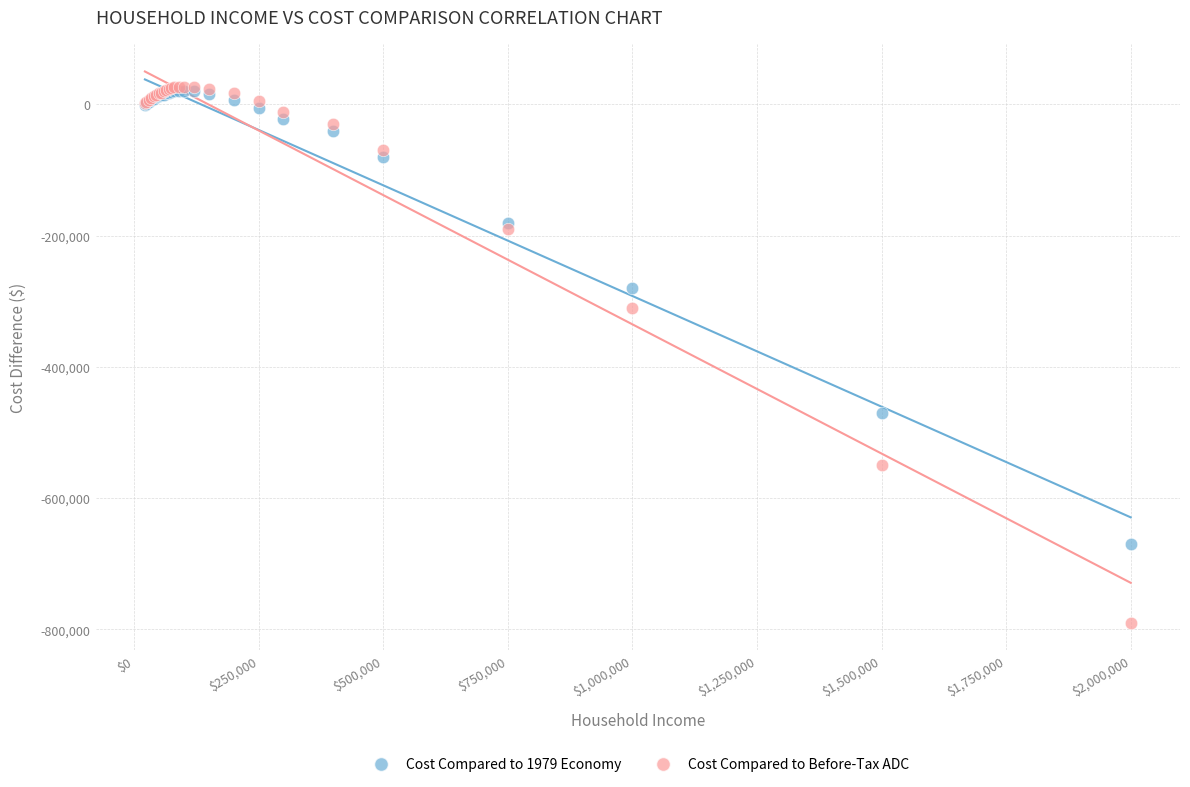

Which series contains the lowest Y value?

Cost Compared to Before-Tax ADC